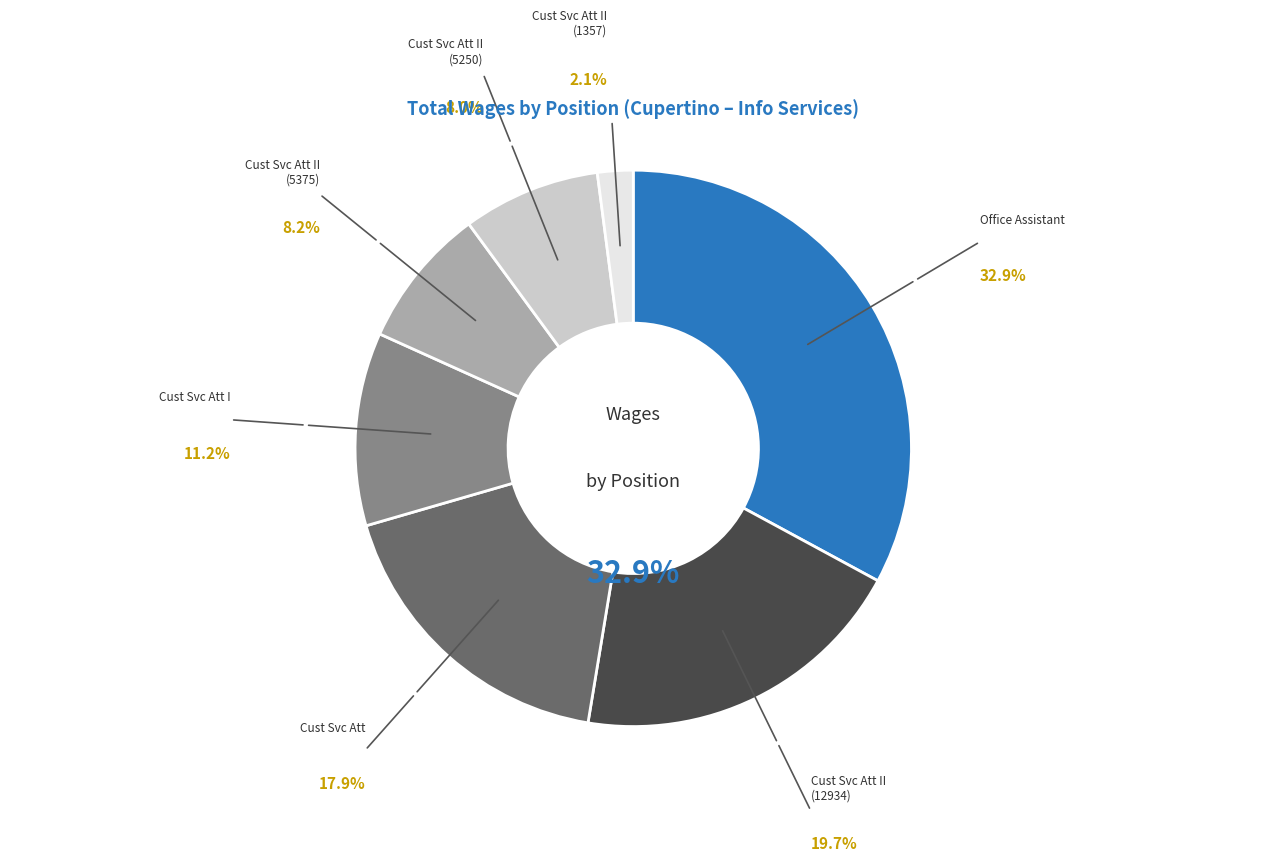

To the nearest percent, what percentage of the pie is Office Assistant?

33%